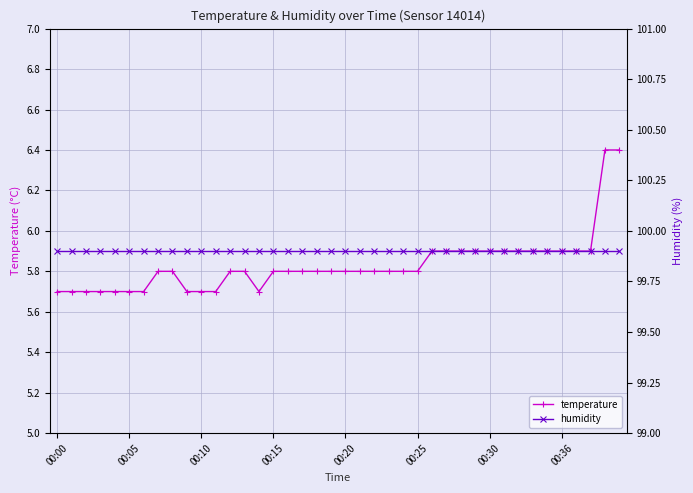

What is the label of the 29th point from the left?

28